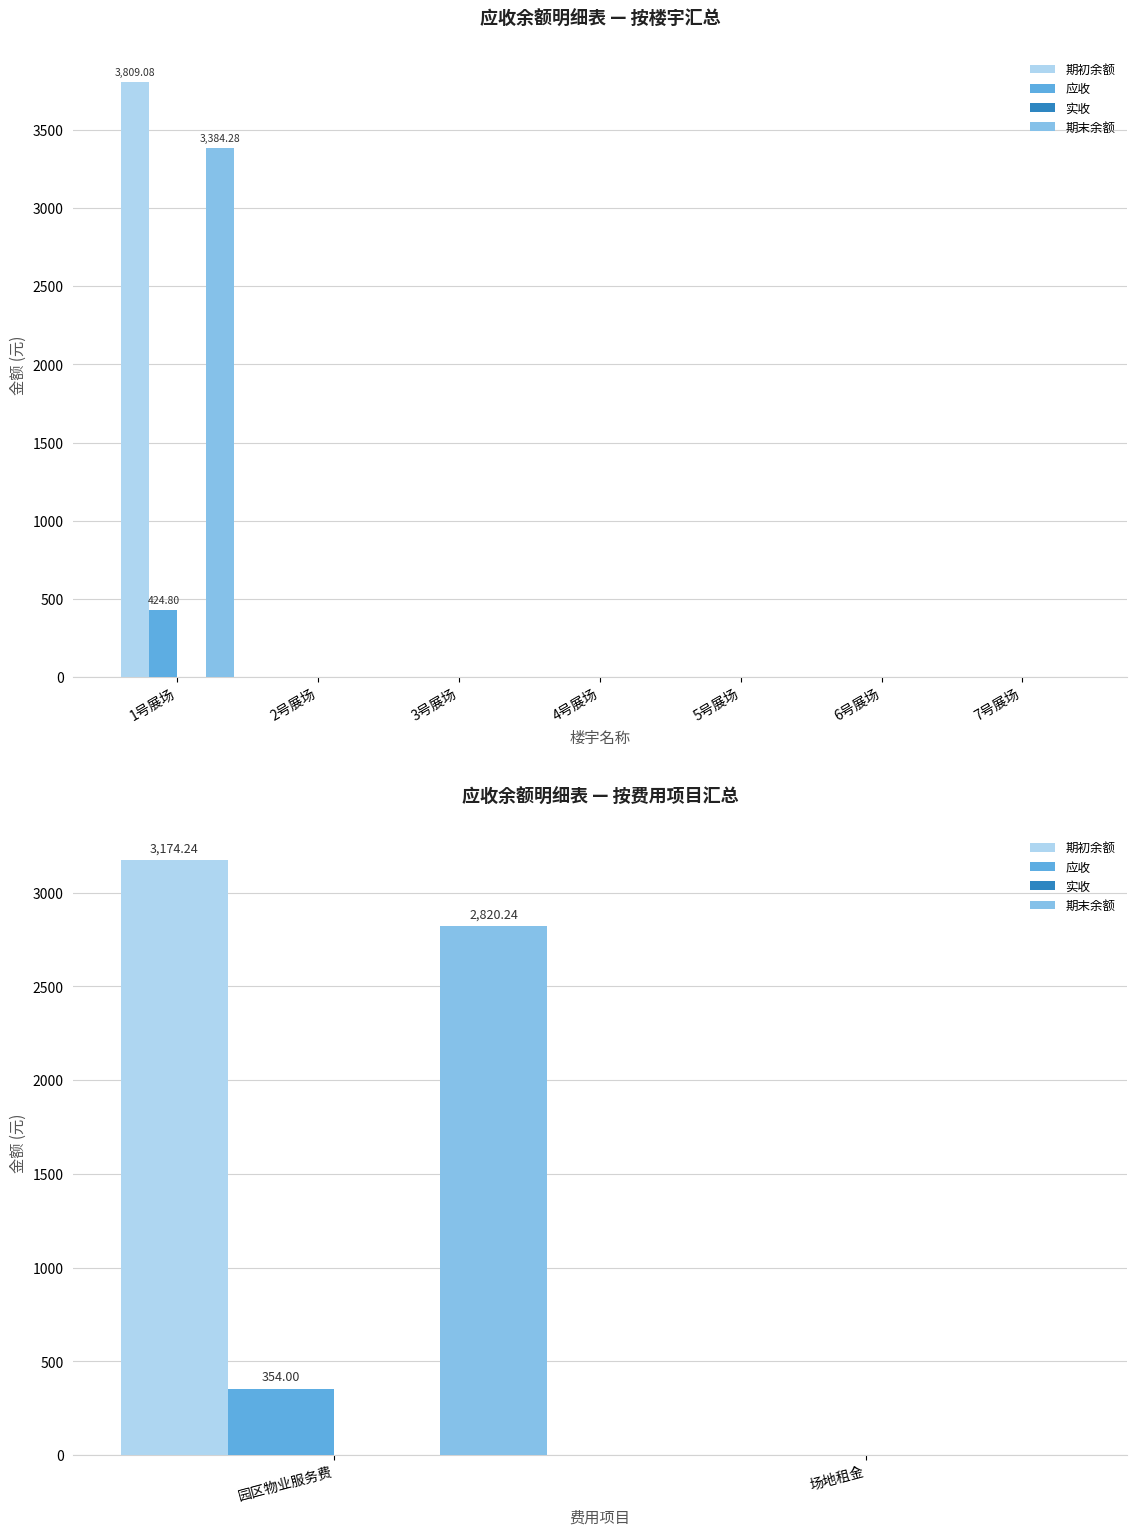

At which category does the chart reach its minimum across all series?

场地租金